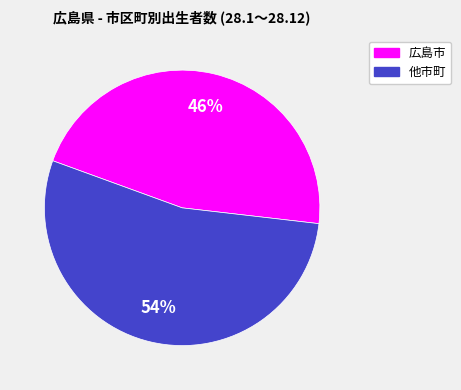

Count the number of slices in the pie.

2